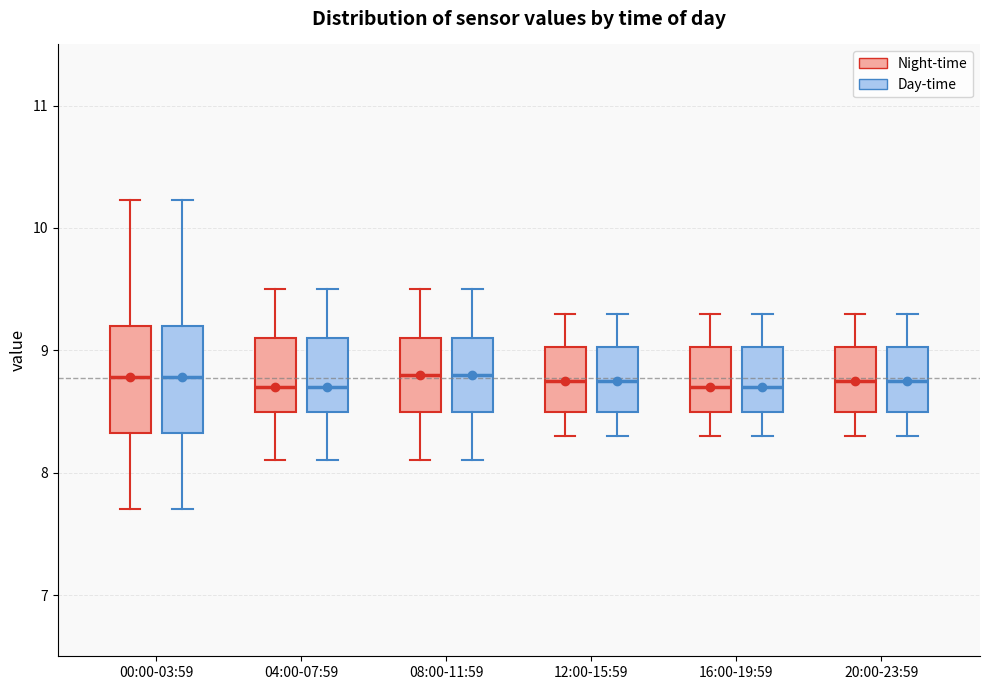

Where does the upper whisker of the box for 00:00-03:59 (Night-time) end on the y-axis? The values are not printed on the chart, so give them approximately, as read against the axis.

10.2